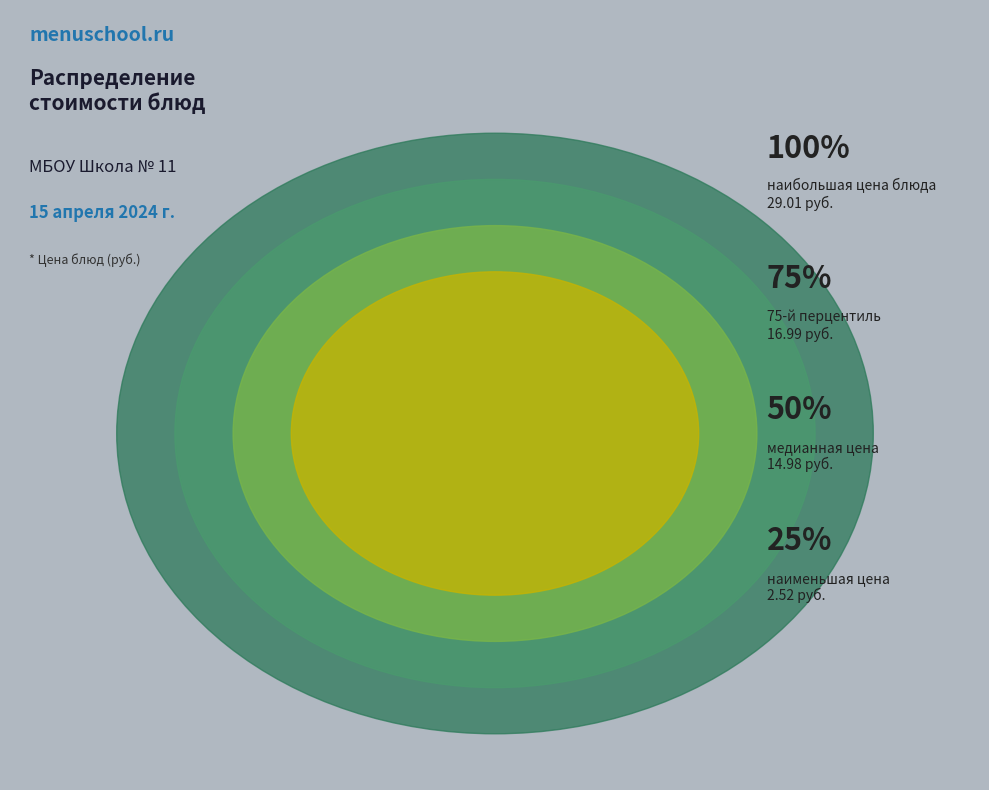

Is Какао с молоком the majority of the pie?

No